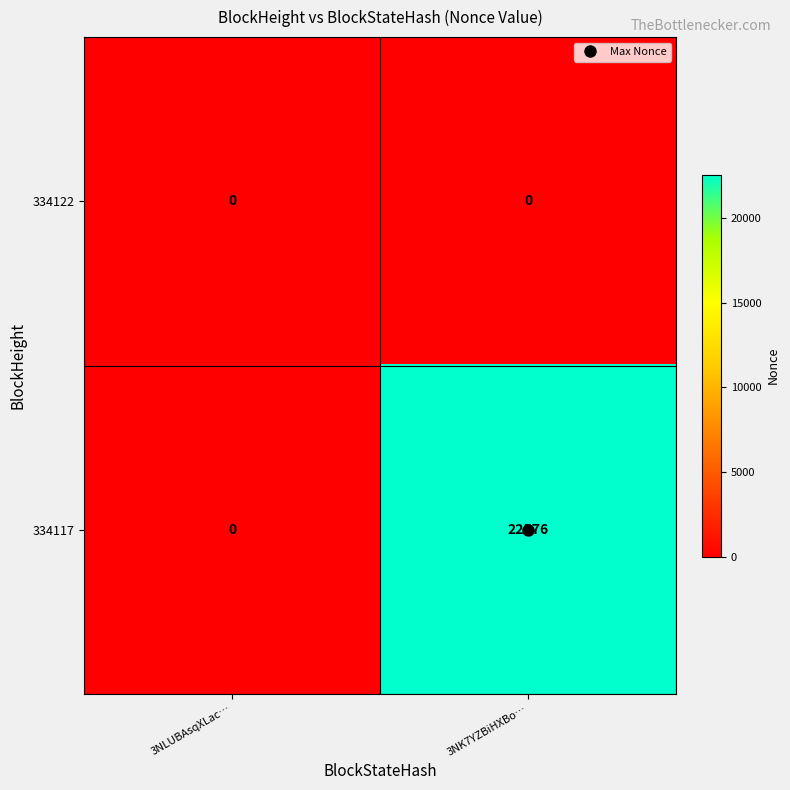

At which category is the sum across all series the highest?

3NK7YZBiHXBo…